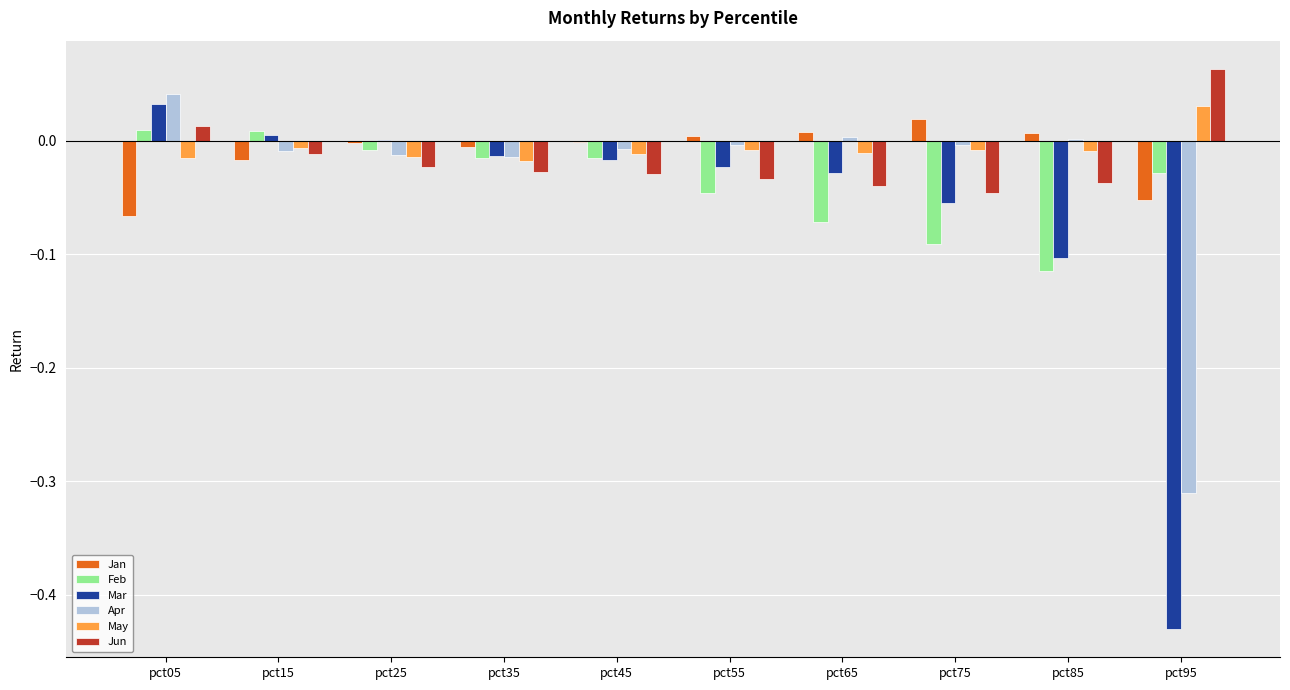

Where does the Jun series first go above 0?

pct05